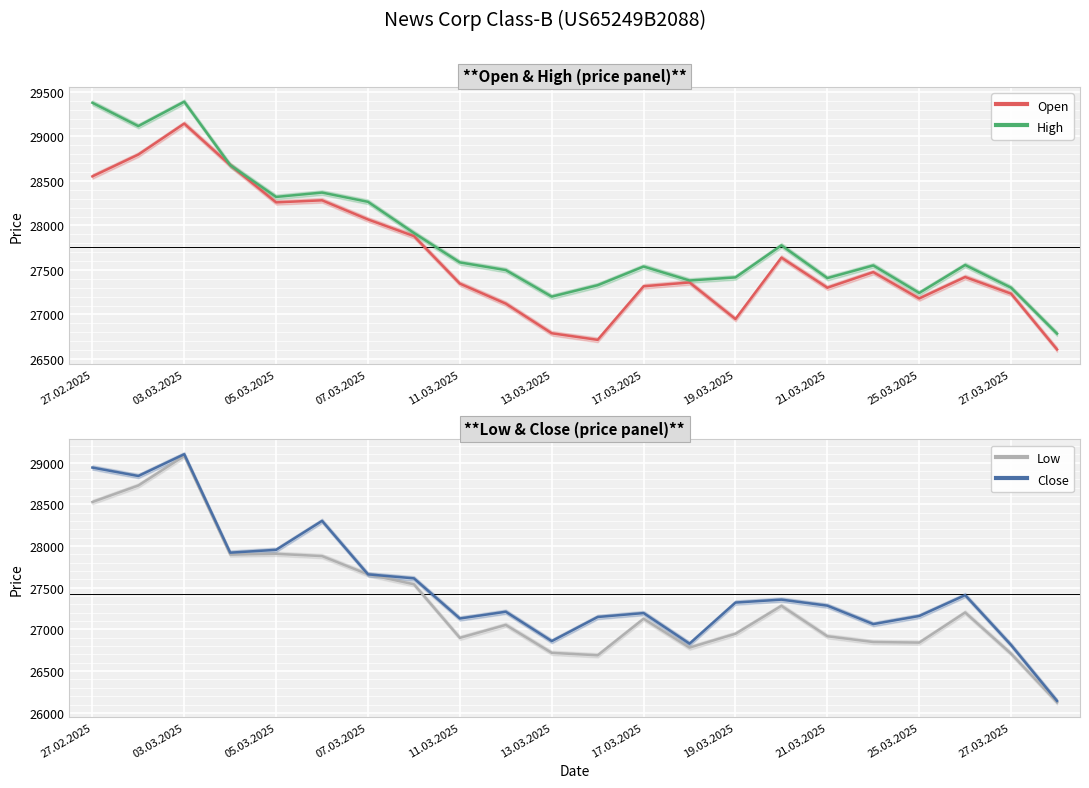

The value of Open at 11 is 14144. True or false?

False